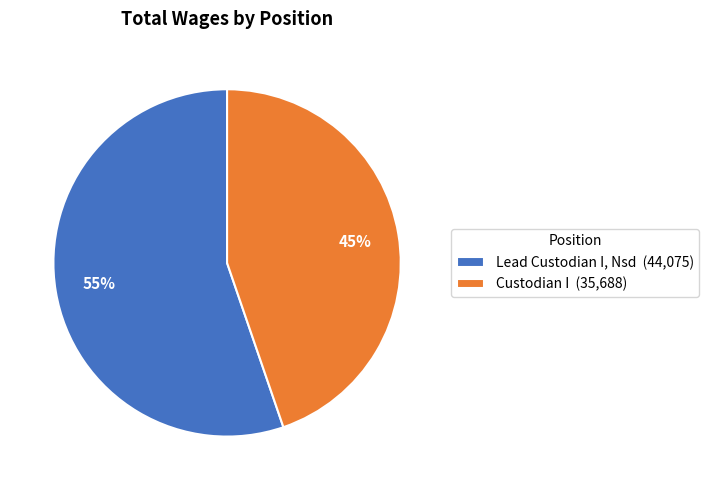

To the nearest percent, what is the average slice percentage?

50%